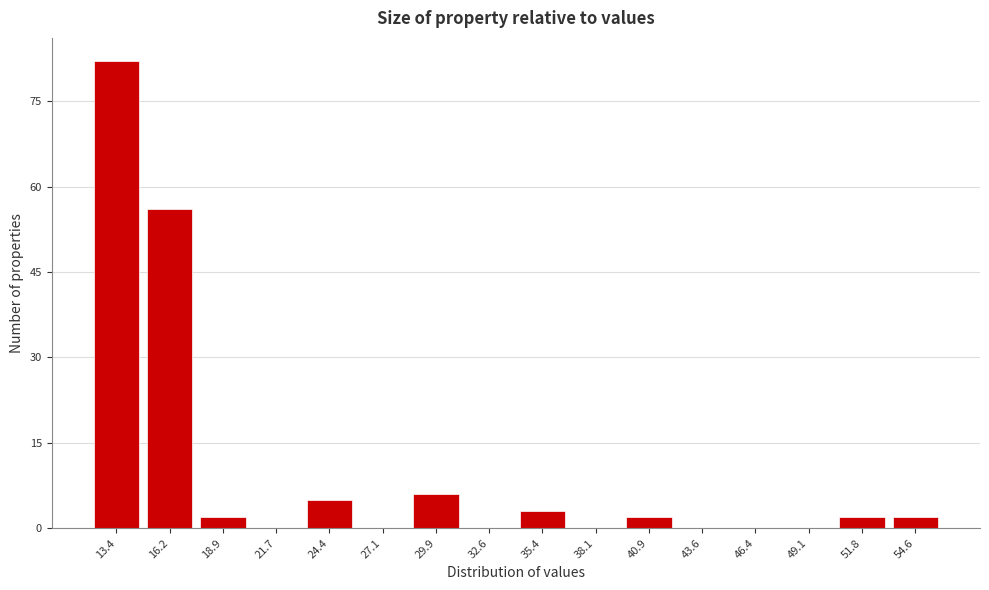

Reading left to right, transcribe all the data shown in this chart.

13.4=82	16.2=56	18.9=2	21.7=0	24.4=5	27.1=0	29.9=6	32.6=0	35.4=3	38.1=0	40.9=2	43.6=0	46.4=0	49.1=0	51.8=2	54.6=2